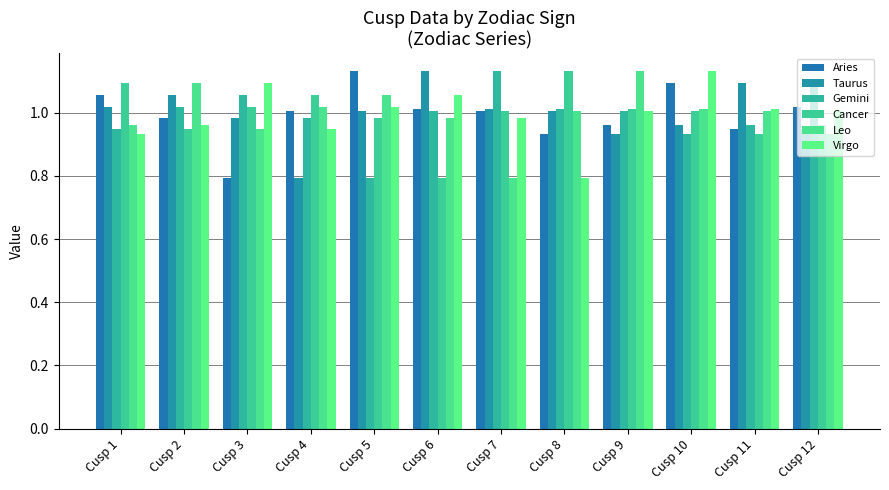

How many values in the Cancer series exceed 1?

7